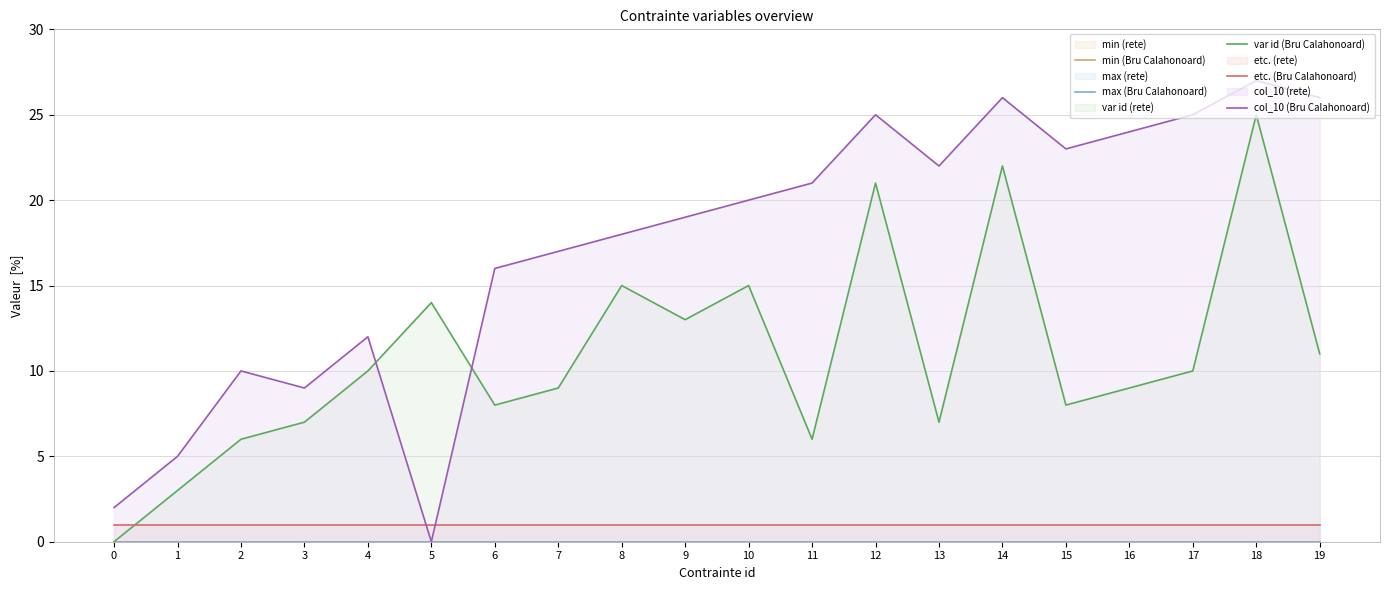

What is the total value across all series at 6?

25